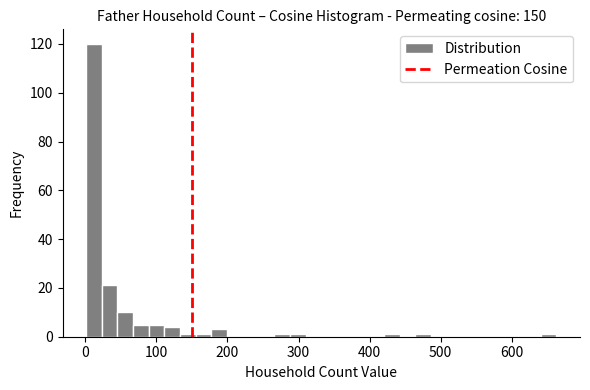

Around what value on the x-axis is the tallest bar? Give the approximate position of its centre, as read against the axis.

10